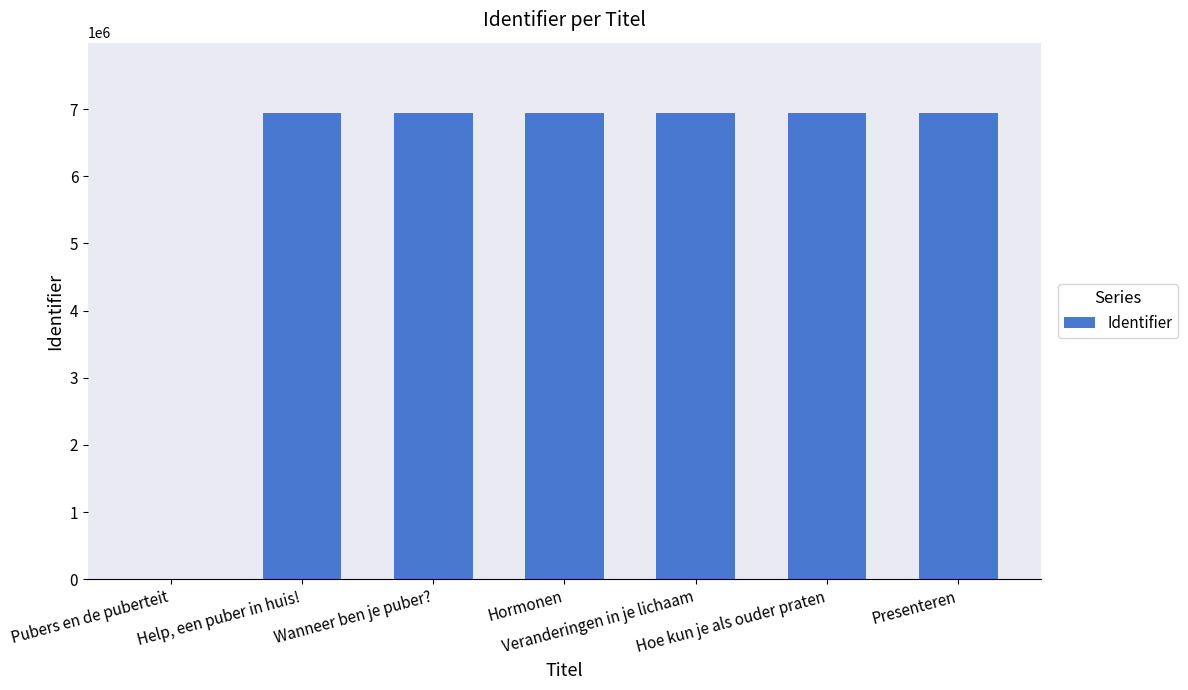

What is the sum of all values?

41680486